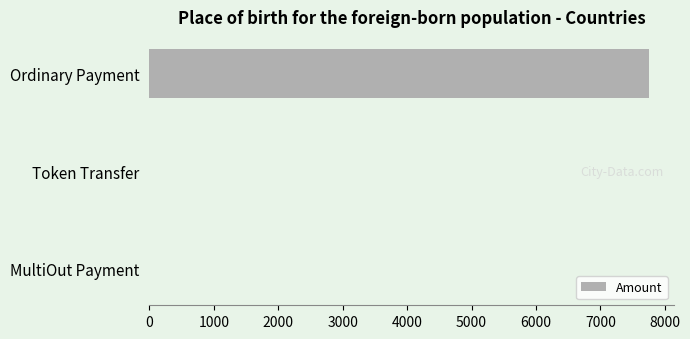

What is the maximum value shown in the chart?

7751.5